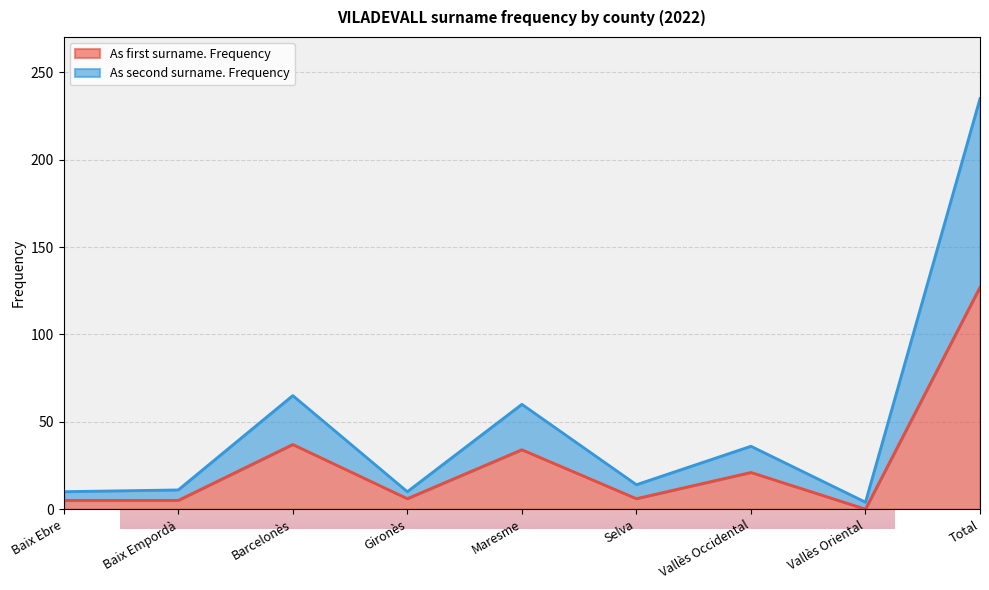

The As second surname. Frequency series shows 65 at Barcelonès. True or false?

True